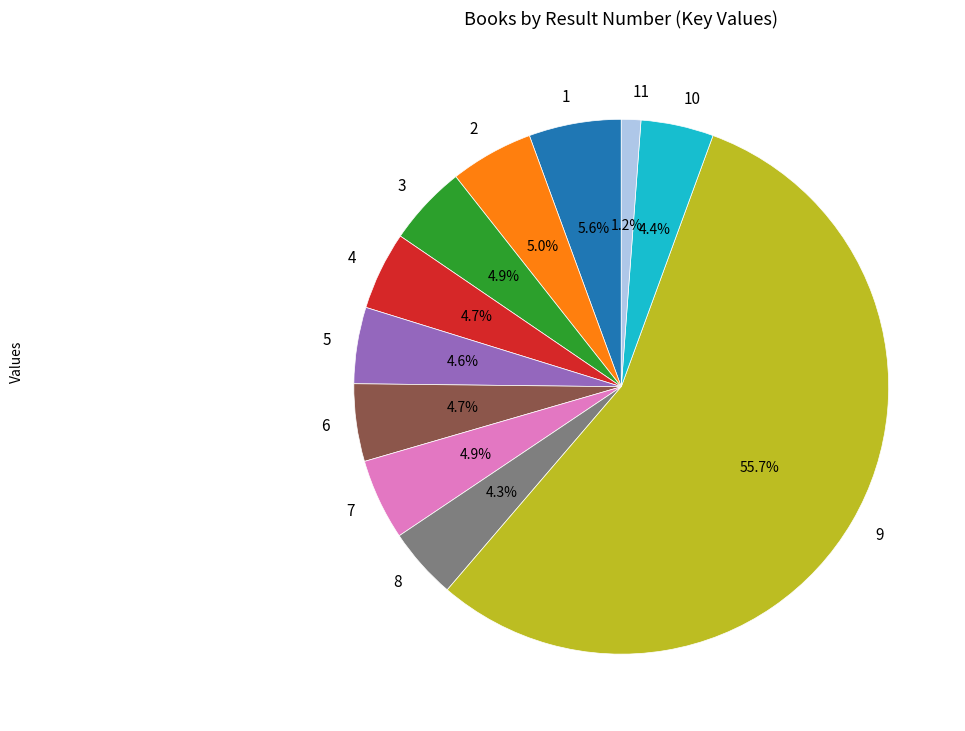

To the nearest percent, what is the average slice percentage?

9%